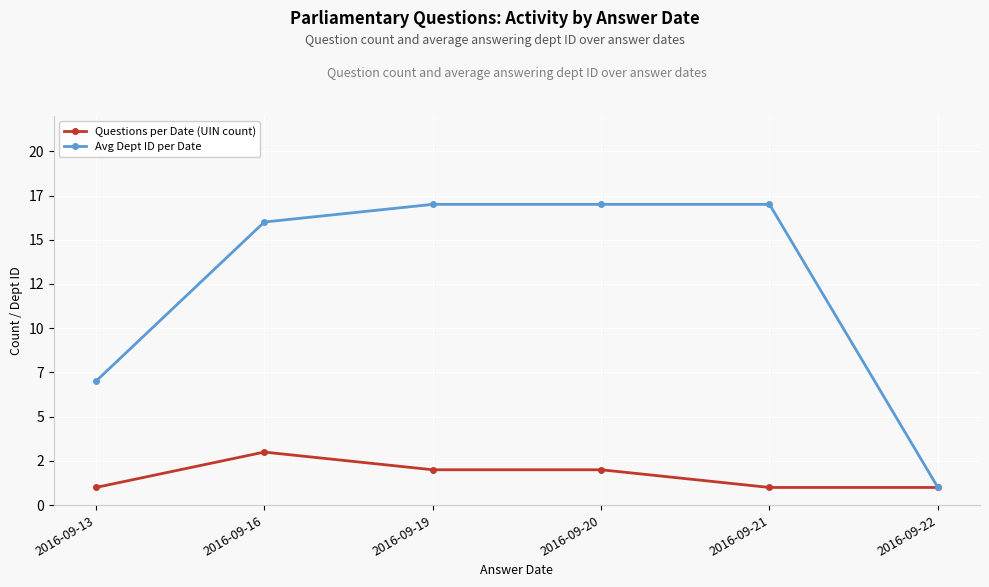

True or false: Questions per Date (UIN count) has a value of 4 at 2016-09-16.

False